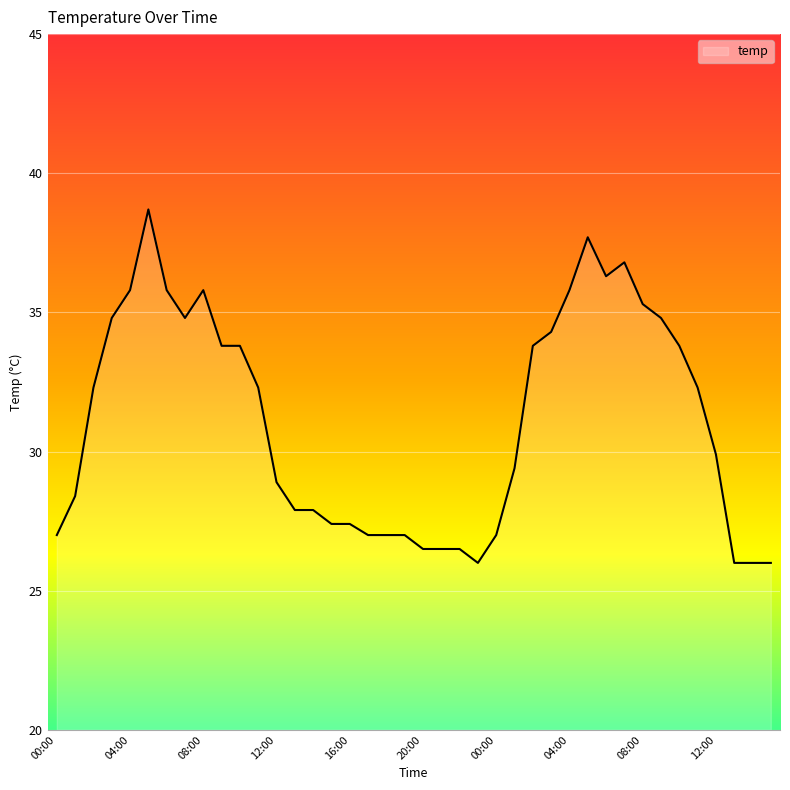

How many lines are shown in the chart?

1